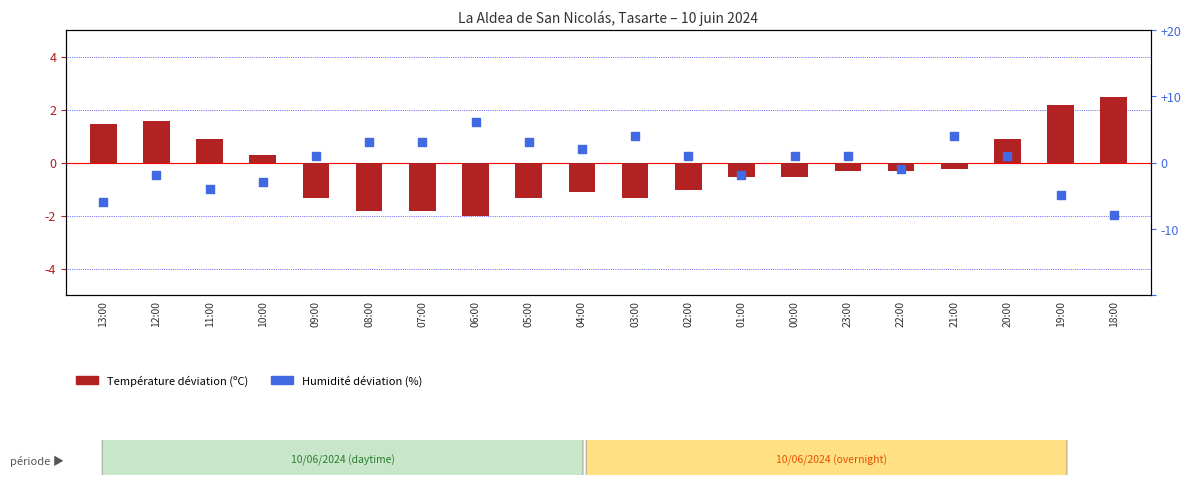

Which series has the widest spread of Y values?

Humidité déviation (%)